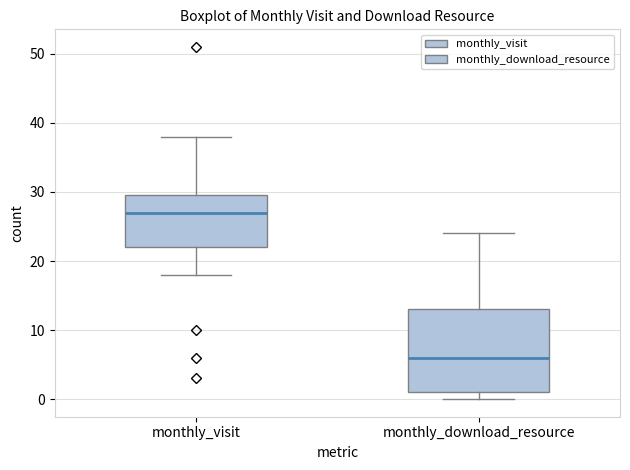

Where is the upper edge of the box for monthly_download_resource on the y-axis? The values are not printed on the chart, so give them approximately, as read against the axis.

13